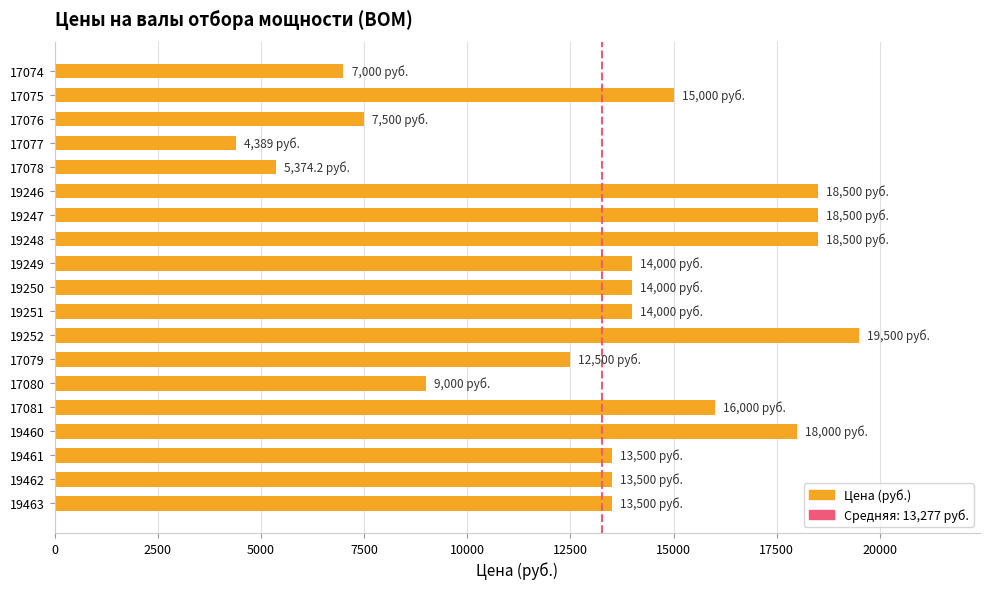

How many series are shown in this chart?

1